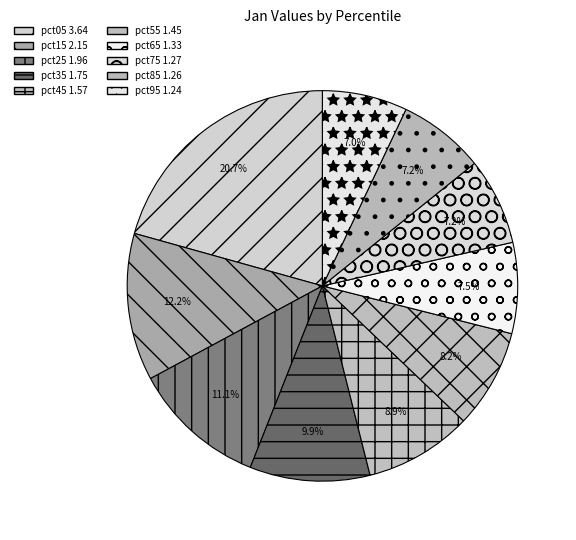

Approximately how many times larger is the value at pct15 compared to pct85?

1.7